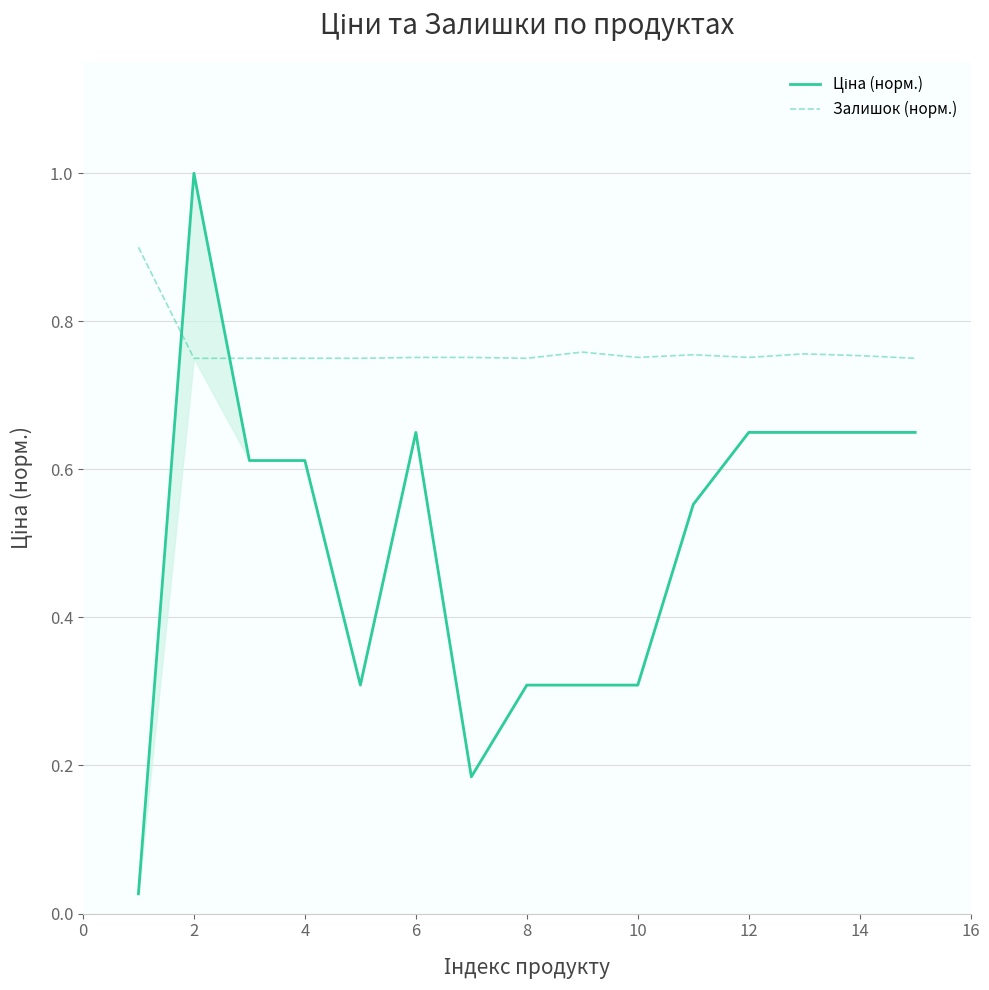

True or false: Залишок (норм.) has more than 0 points higher than both neighbors.

True